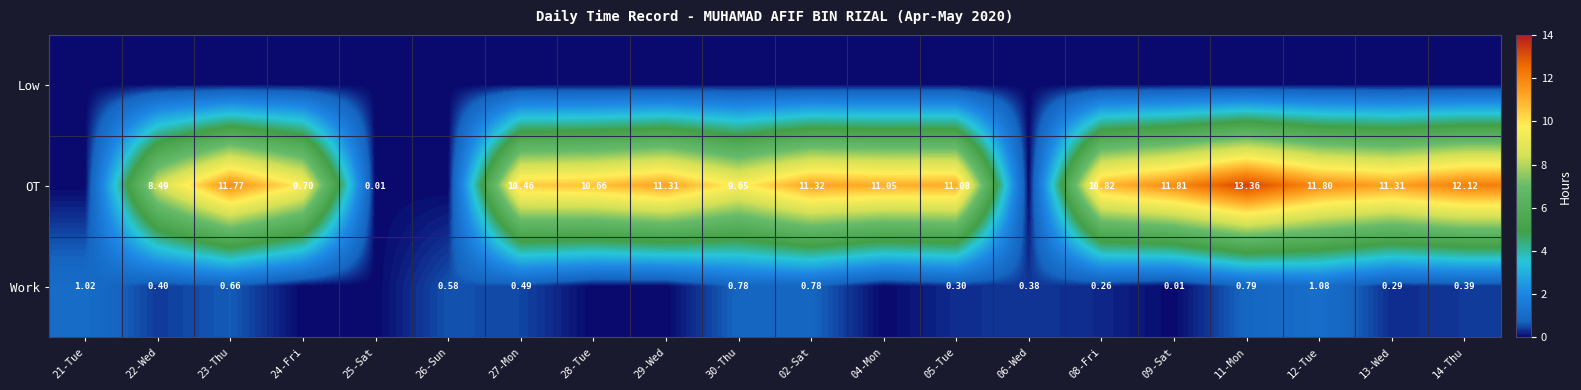

Is the value of Work at 22-Wed greater than the value of Low at 26-Sun?

Yes